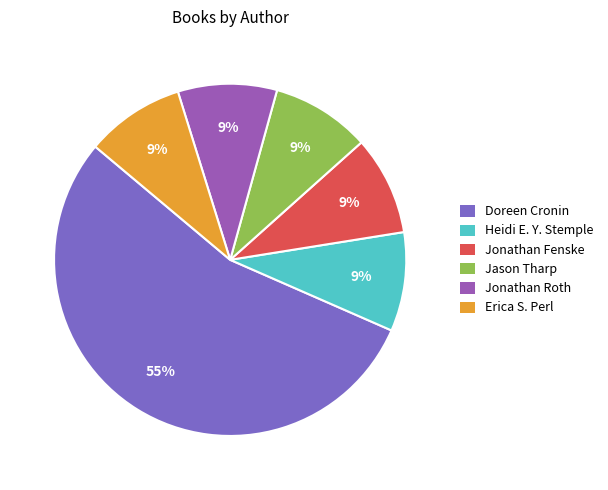

How many segments does this pie chart have?

6